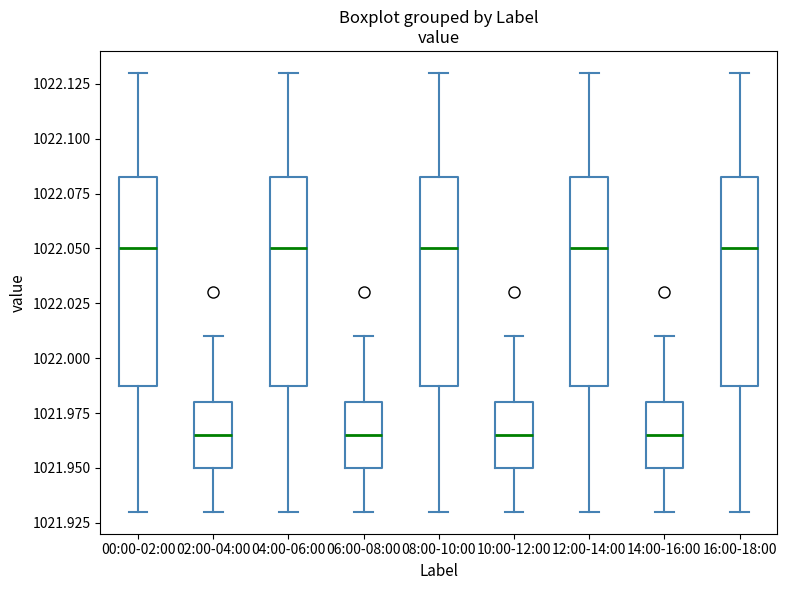

Where does the upper whisker of the box for 10:00-12:00 end on the y-axis? The values are not printed on the chart, so give them approximately, as read against the axis.

1022.010